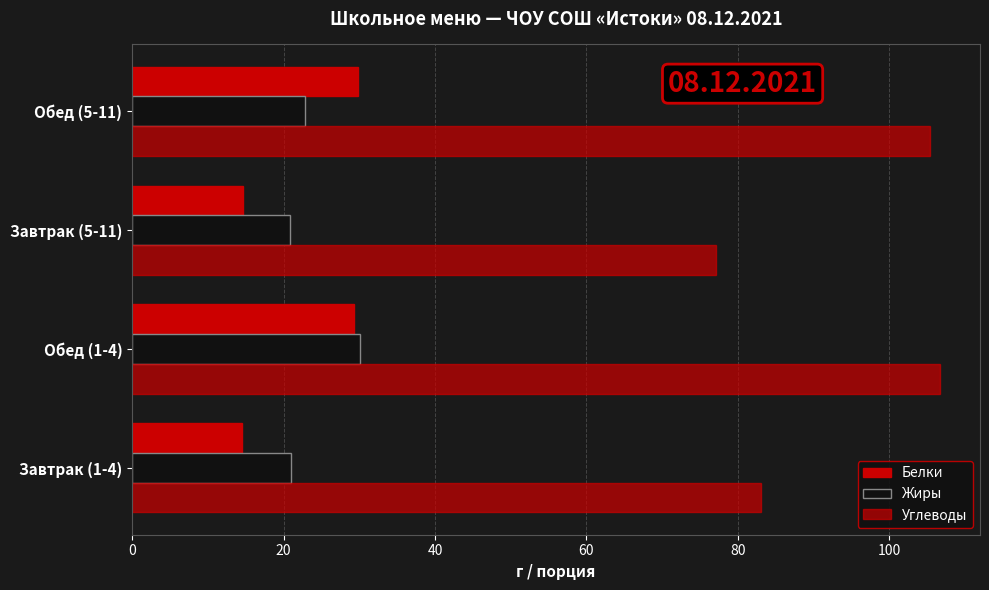

List the series in order of their peak value, lowest first.

Белки, Жиры, Углеводы